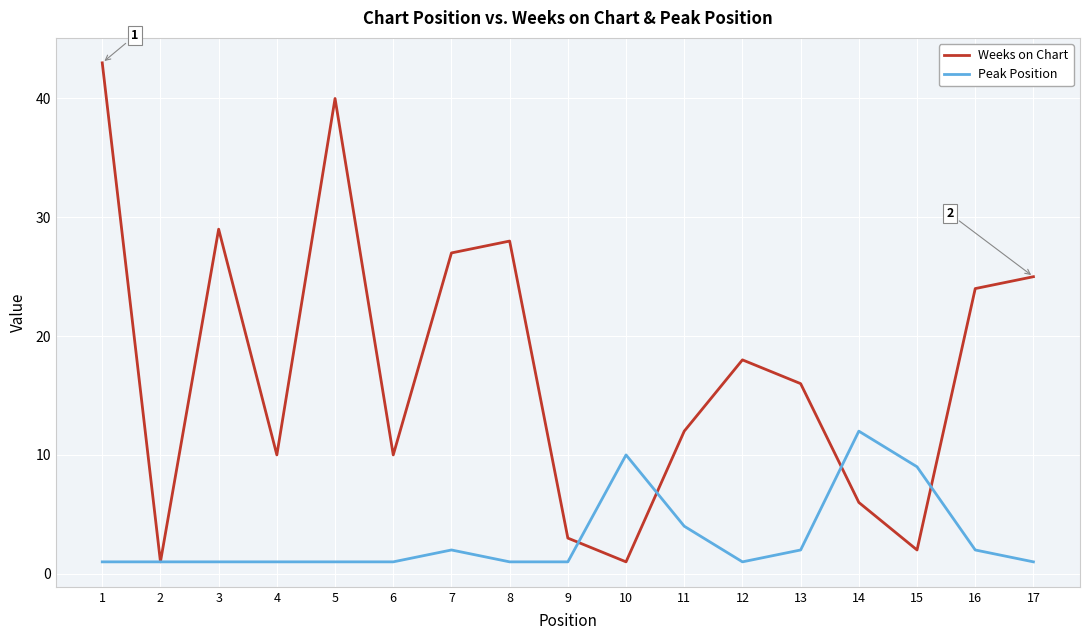

What is the highest value of the Weeks on Chart series?

43